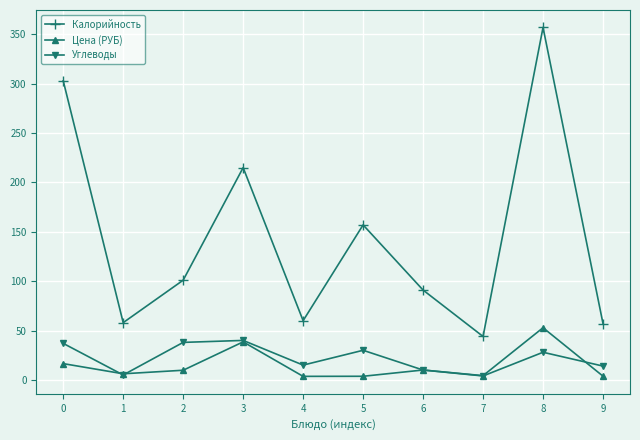

What is the value of the Цена (РУБ) point at the 2nd from the left?

6.2